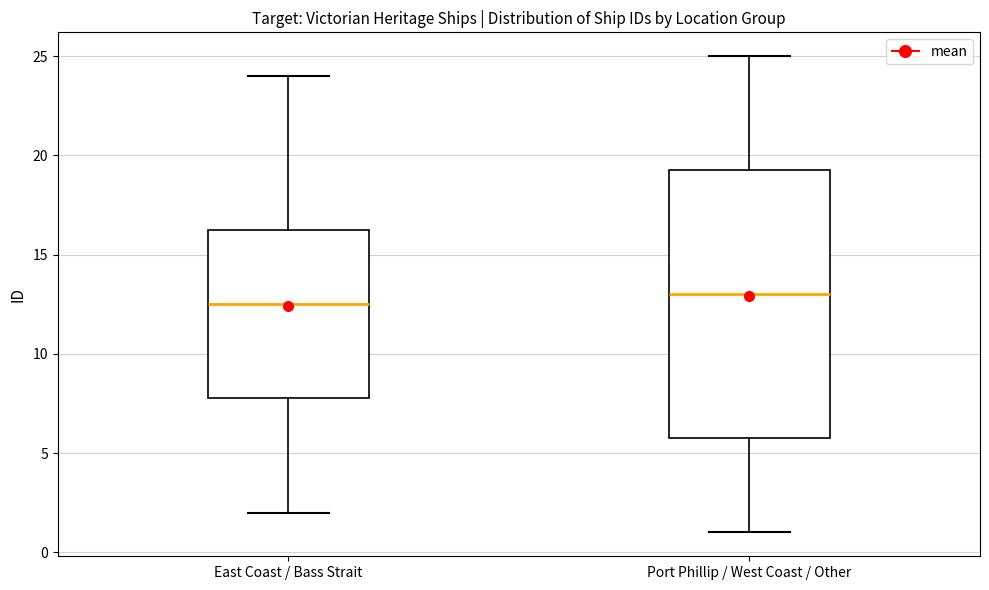

Which box is the tallest, from its lower edge to its upper edge?

Port Phillip / West Coast / Other